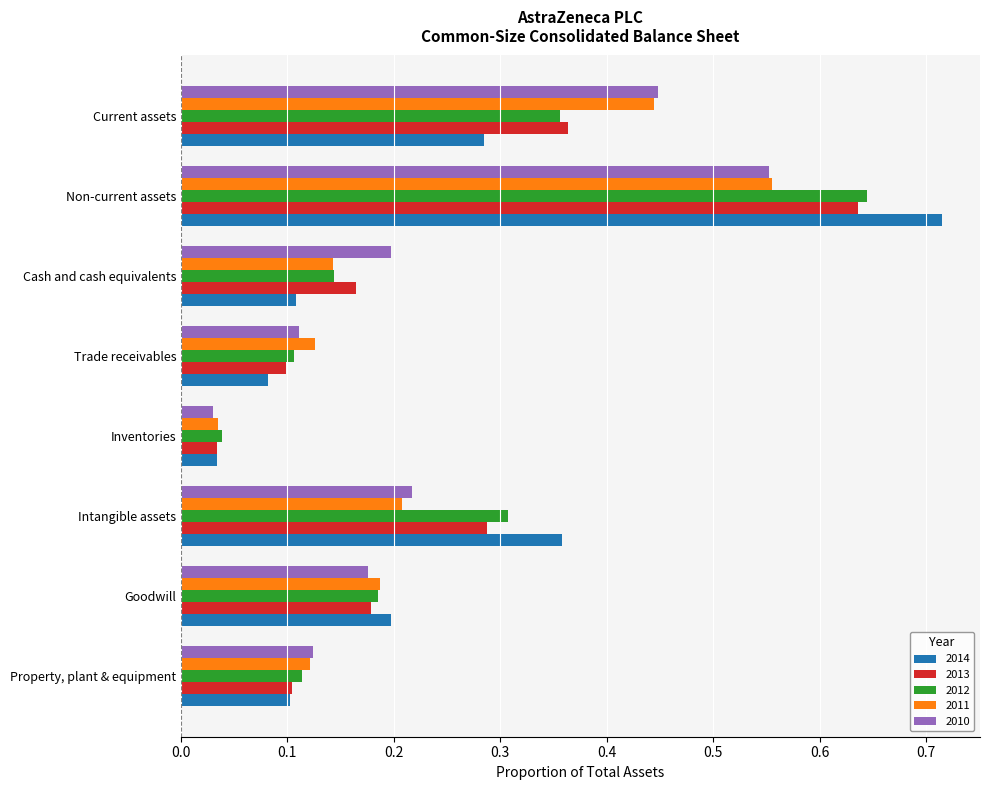

At which label does 2012 reach its peak?

Non-current assets